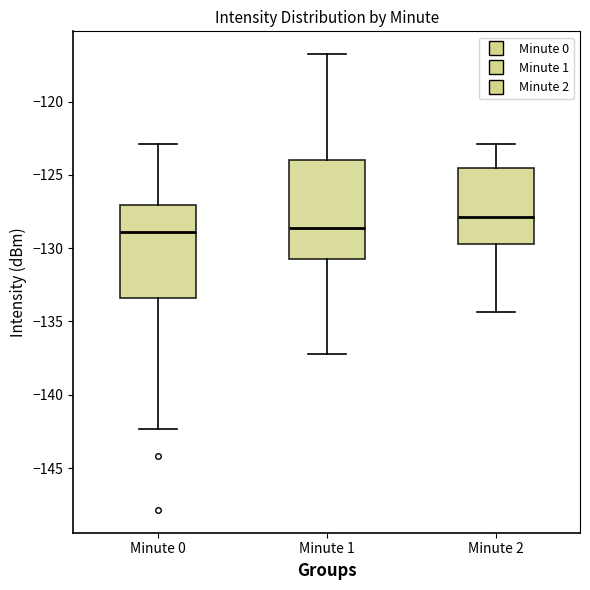

Reading left to right, read every box against the y-axis: the position of its median line, the range the box covers, and the ends of its whiskers. The values are not printed on the chart, so give them approximately, as read against the axis.

Minute 0: median -129.0, box -133.5 to -127.0, whiskers -142.5 to -123.0
Minute 1: median -128.5, box -131.0 to -124.0, whiskers -137.0 to -117.0
Minute 2: median -128.0, box -129.5 to -124.5, whiskers -134.5 to -123.0